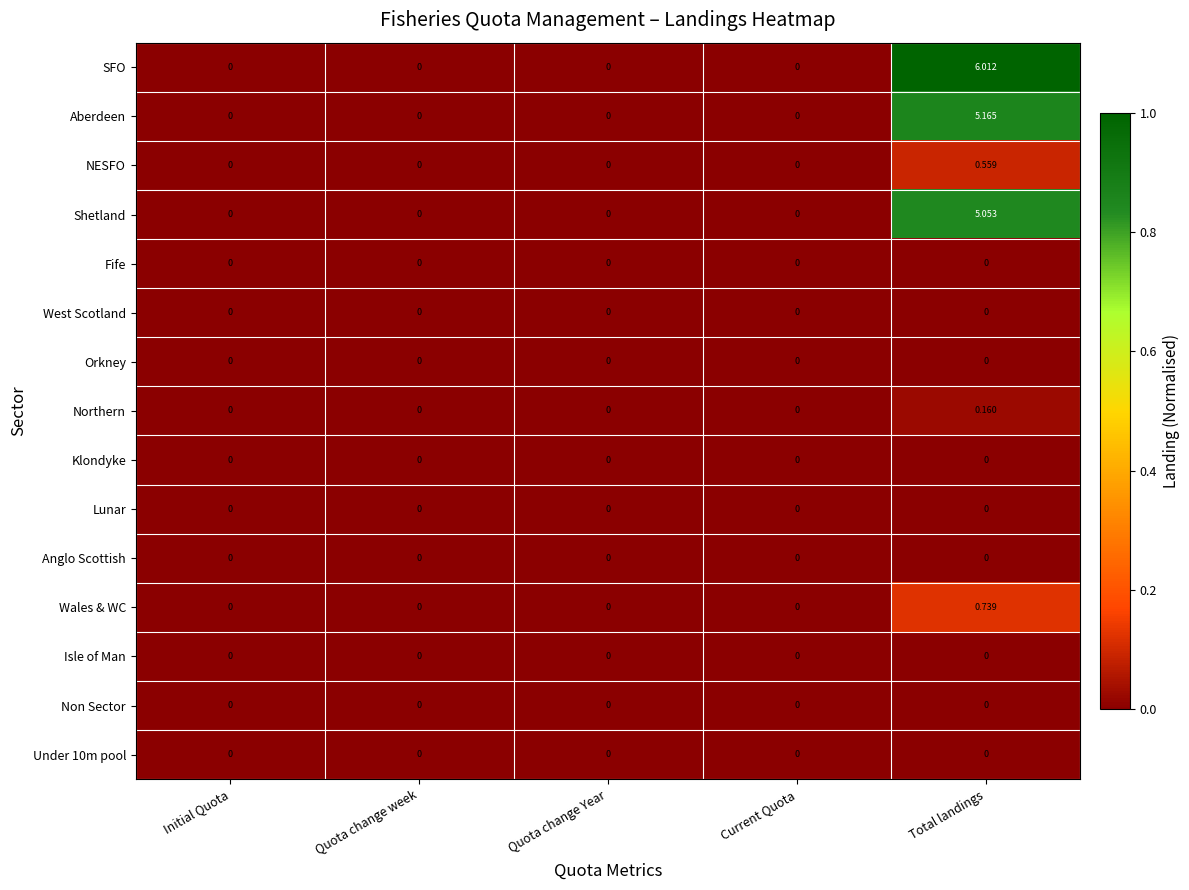

Which series has the largest range (max minus min)?

SFO